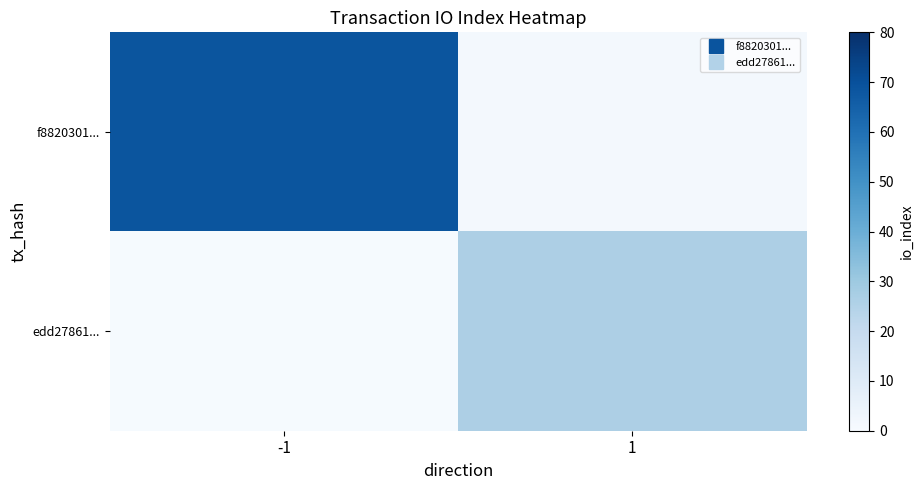

At -1, list the series in order from largest to smallest.

row_0, row_1